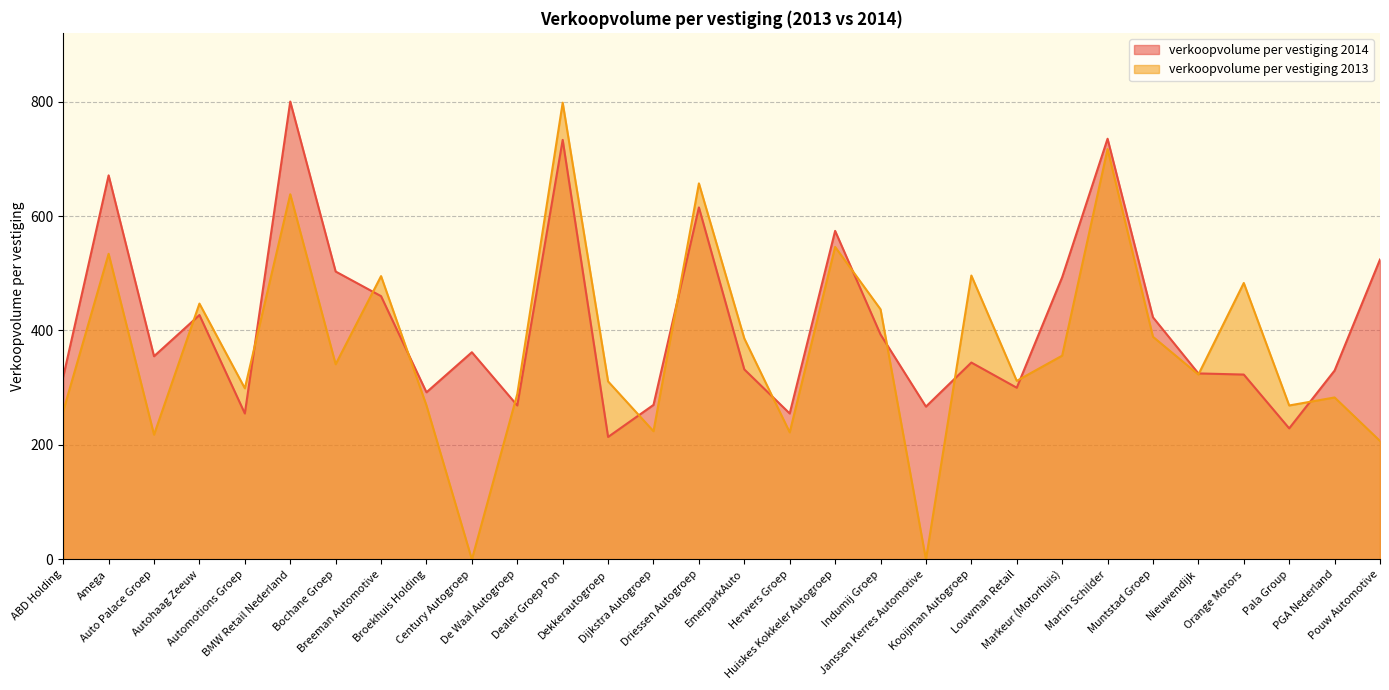

True or false: verkoopvolume per vestiging 2013 has more than 0 points higher than both neighbors.

True